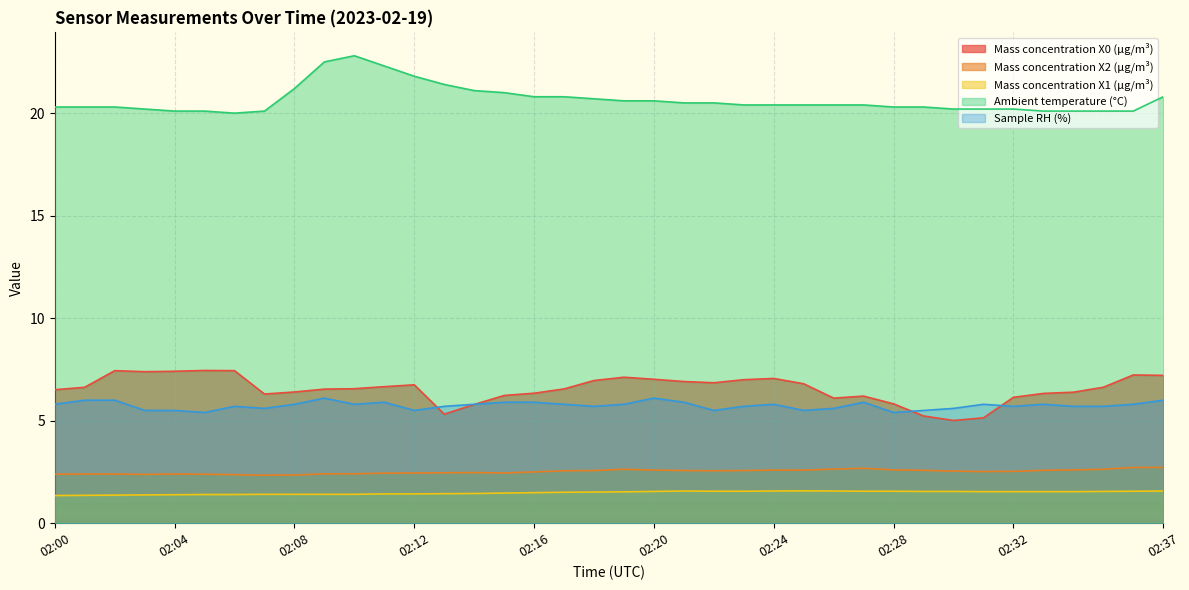

How many lines are shown in the chart?

5